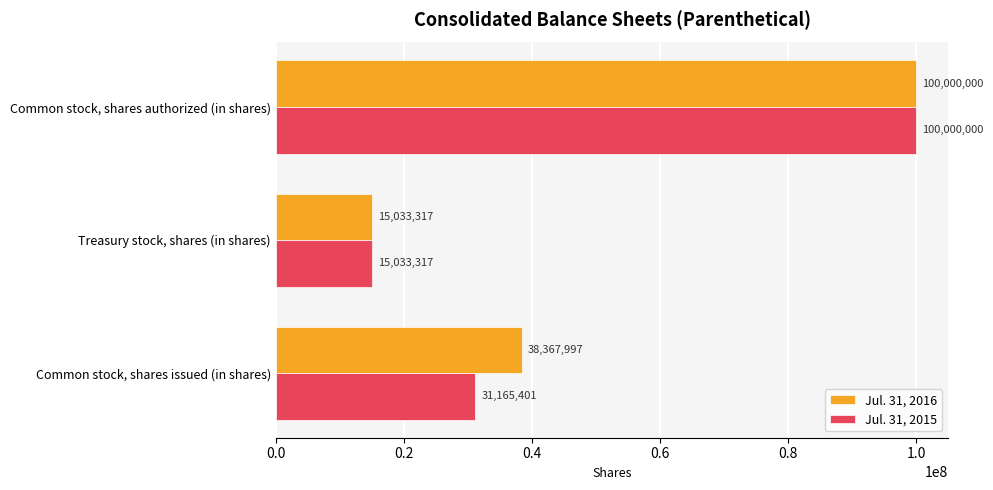

What is the difference between the maximum and minimum values in the Jul. 31, 2015 series?

84966683